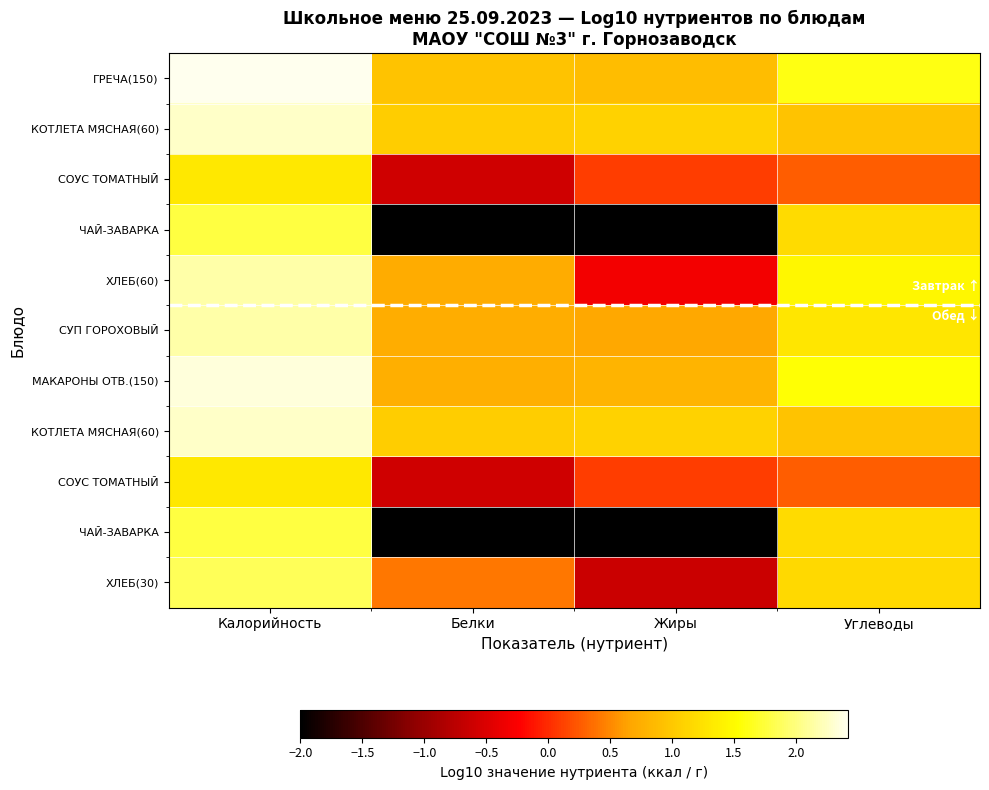

Which has a higher value, Белки or Калорийность?

Калорийность